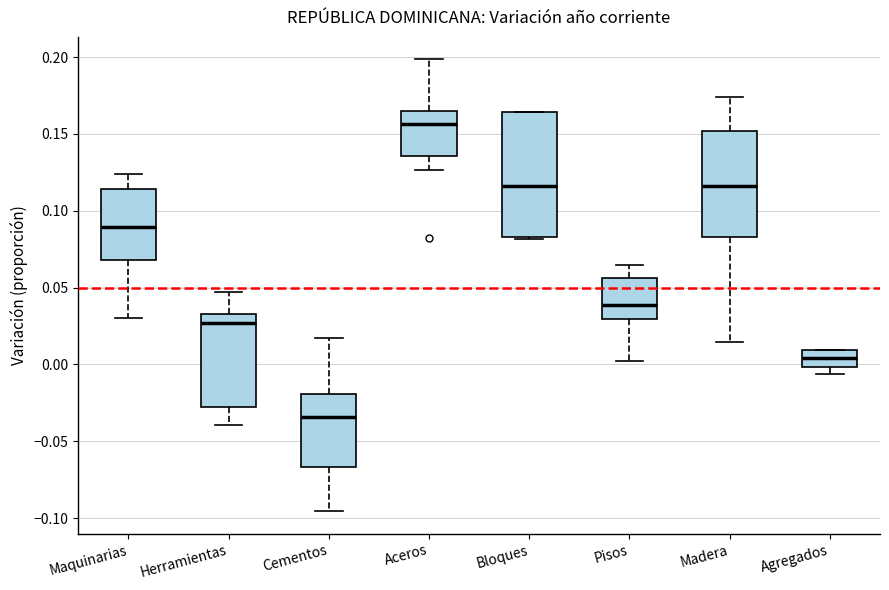

Which box has the lowest median line?

Cementos